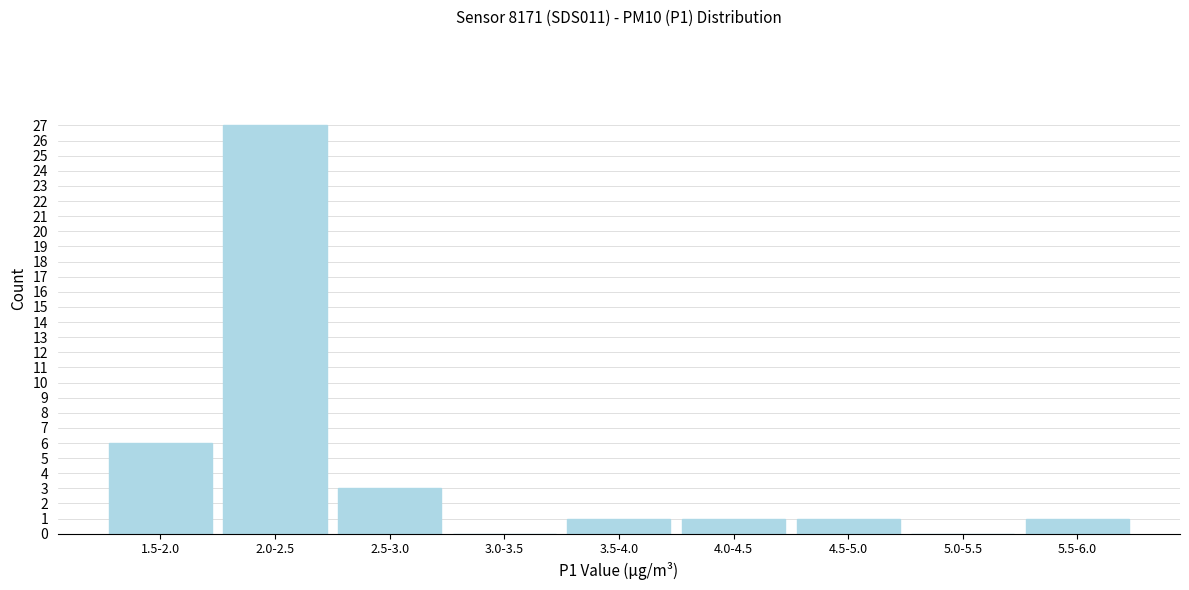

Reading left to right, transcribe all the data shown in this chart.

1.5-2.0=6	2.0-2.5=27	2.5-3.0=3	3.0-3.5=0	3.5-4.0=1	4.0-4.5=1	4.5-5.0=1	5.0-5.5=0	5.5-6.0=1